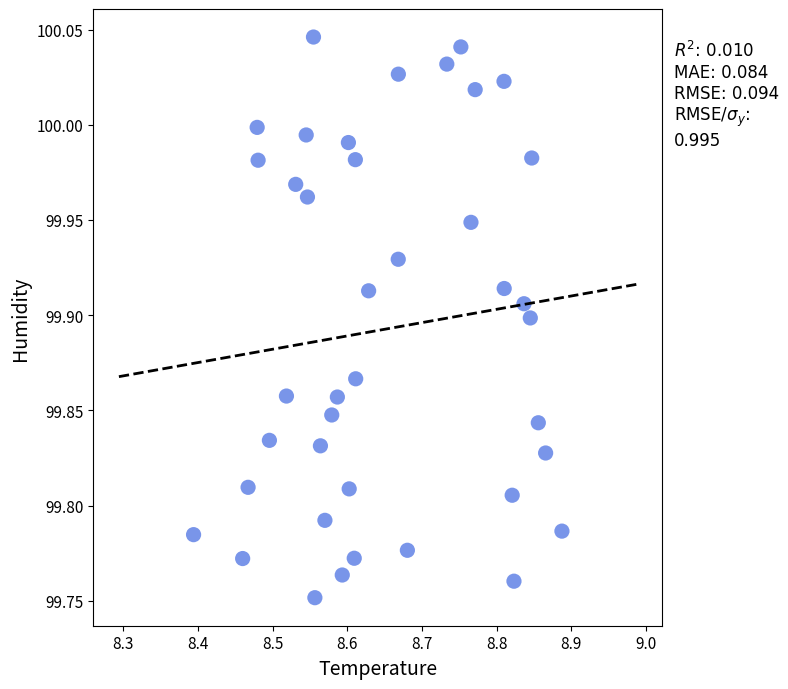

What is the range of Y values (max minus min)?

0.3